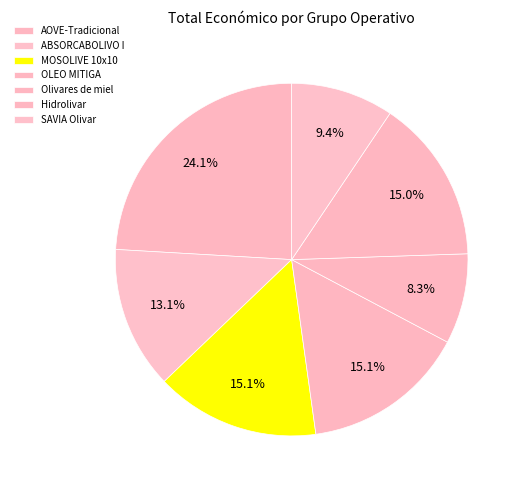

To the nearest percent, what percentage of the pie is SAVIA Olivar?

9%